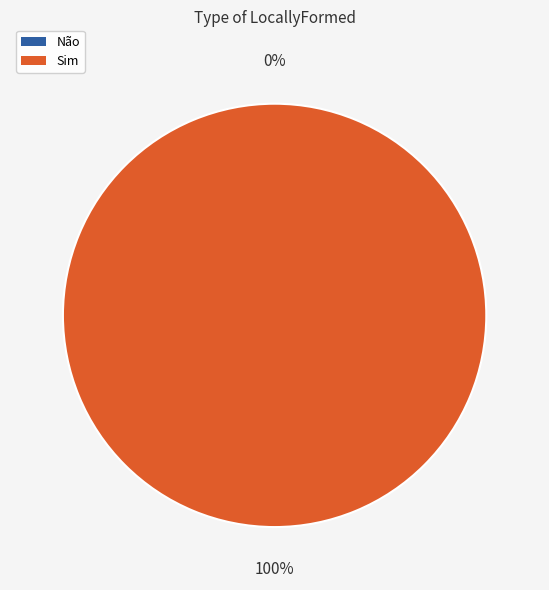

Combined, what portion of the pie is Sim and Não?

100.0%